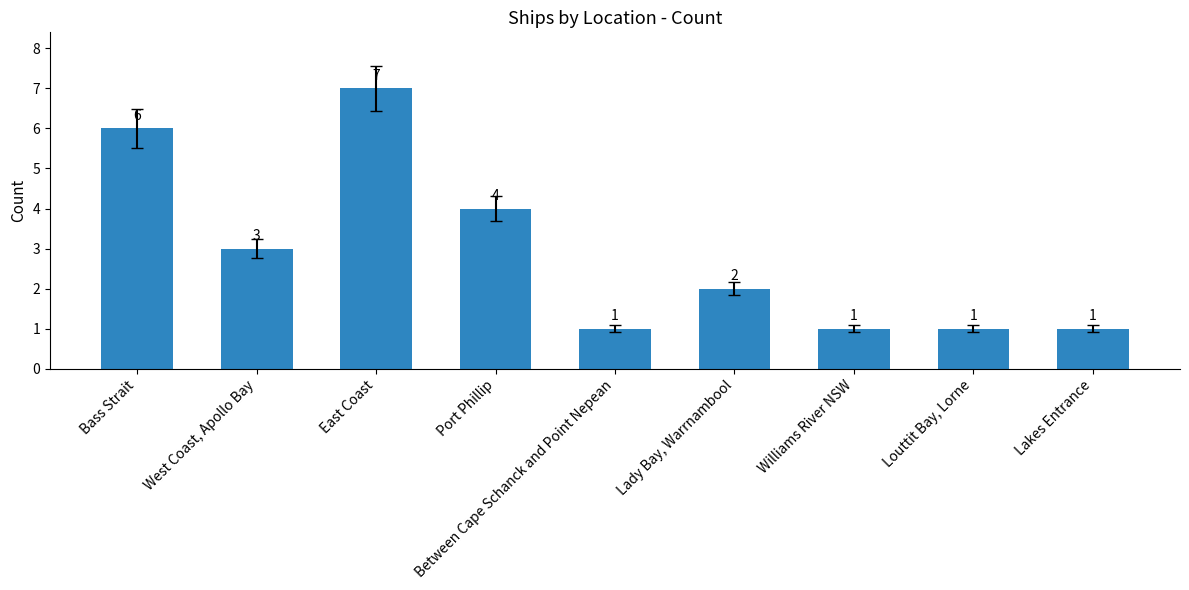

What is the average value?

3